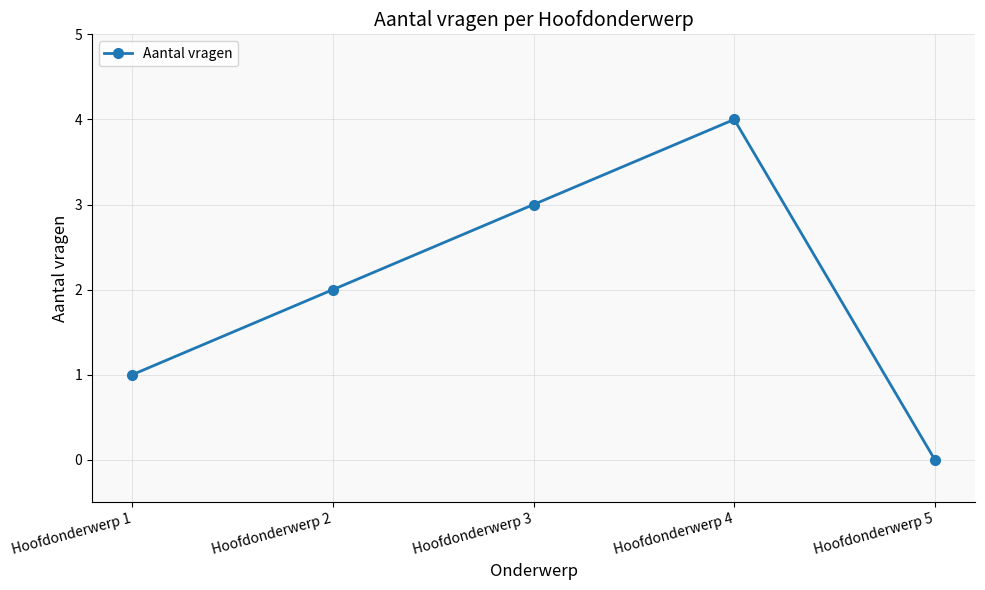

The value at Hoofdonderwerp 4 is 6. True or false?

False